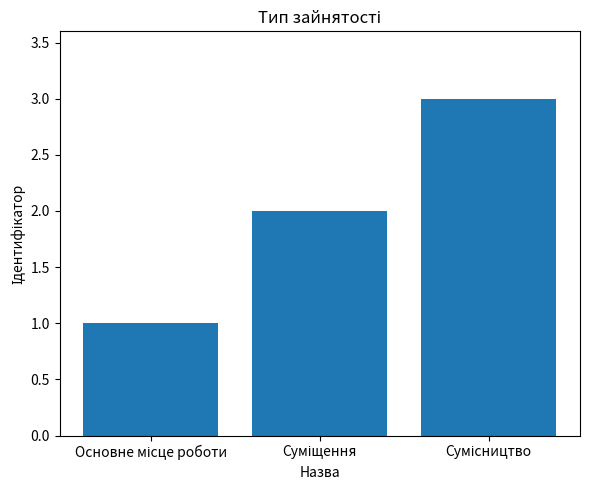

What is the maximum value shown in the chart?

3